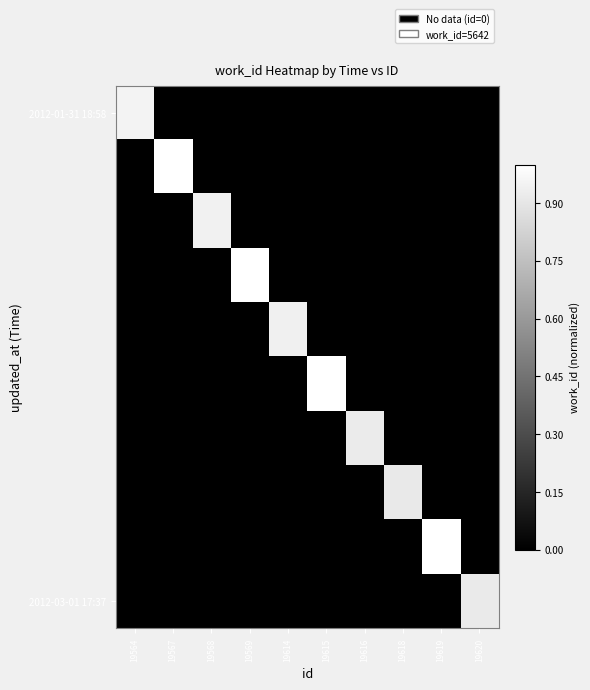

At which category is the sum across all series the highest?

19567